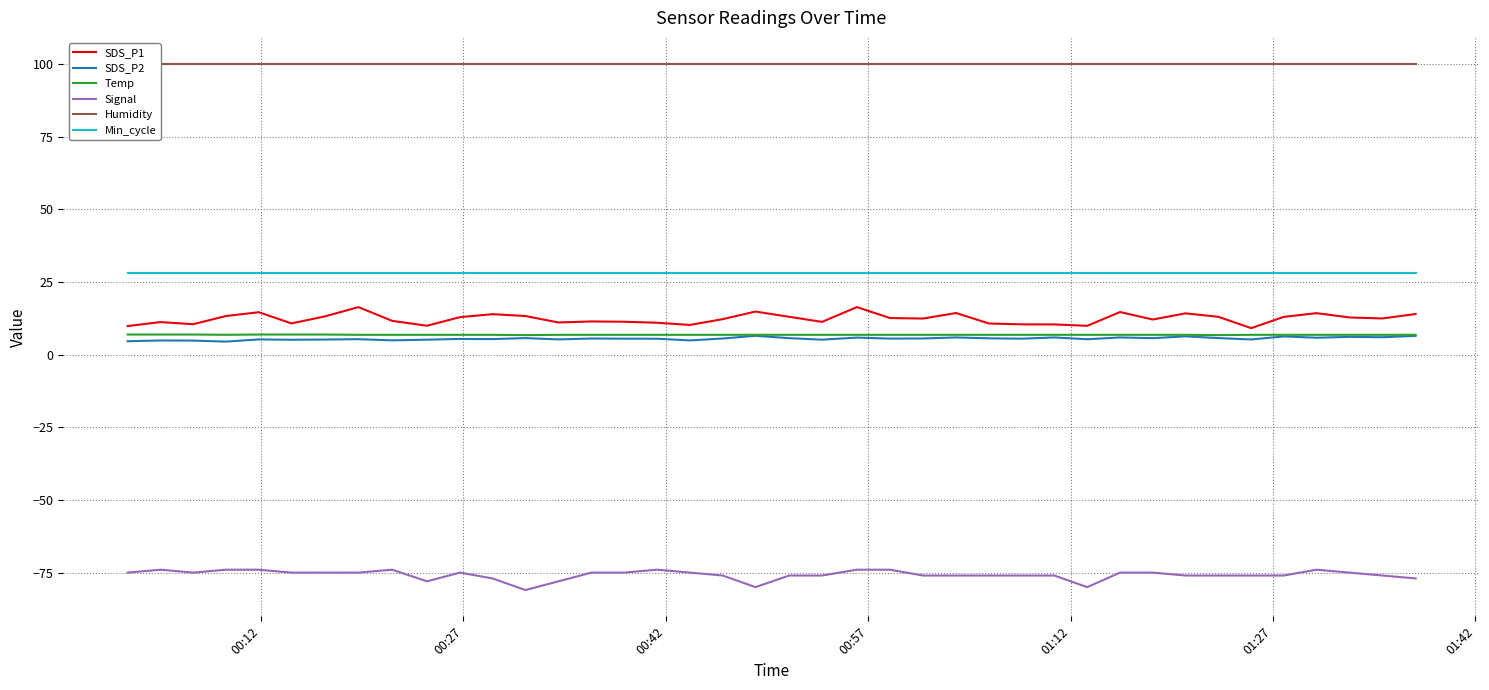

What is the maximum value for Min_cycle?

28.0